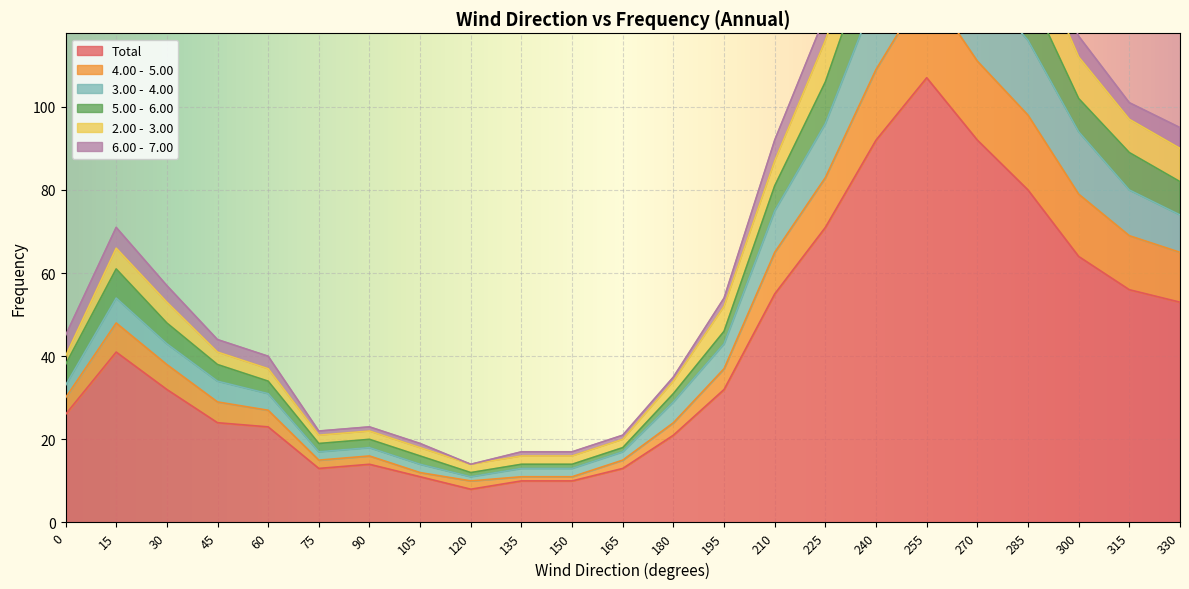

What is the spread (max minus min) of values at 270?

69